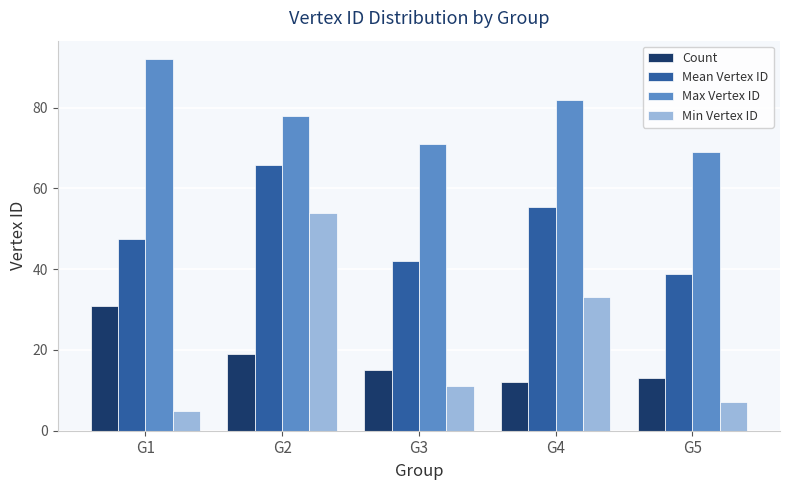

Count the number of data series in this chart.

4